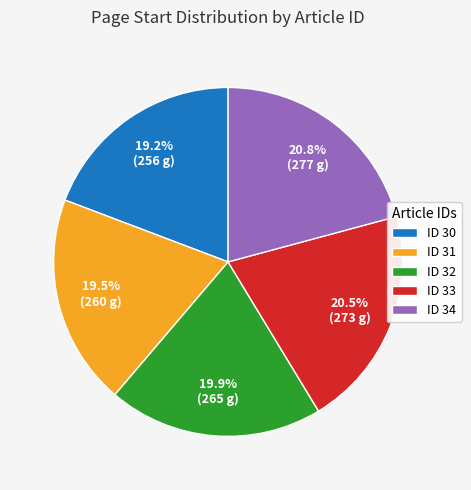

What is the ratio of the value at ID 30 to the value at ID 33?

0.9